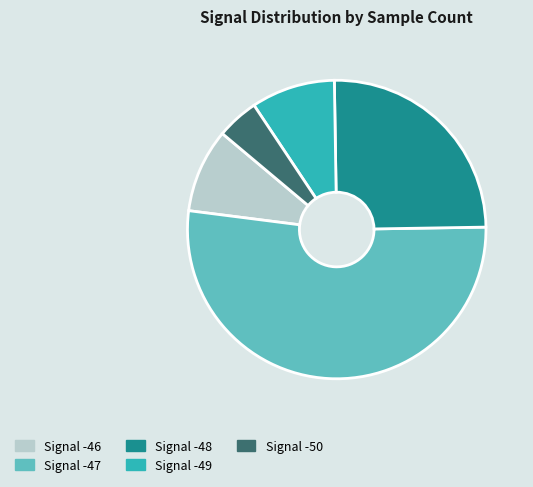

Is there any slice that represents more than half of the pie?

Yes